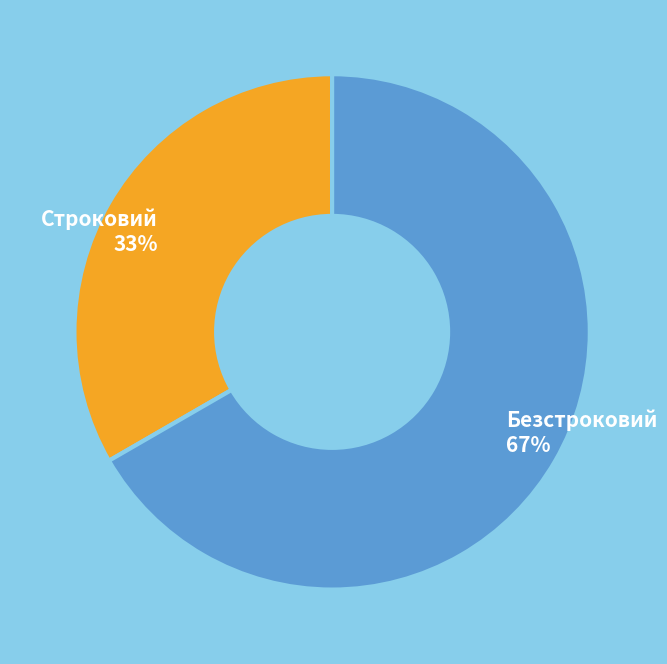

To the nearest percent, what portion does Безстроковий represent?

67%